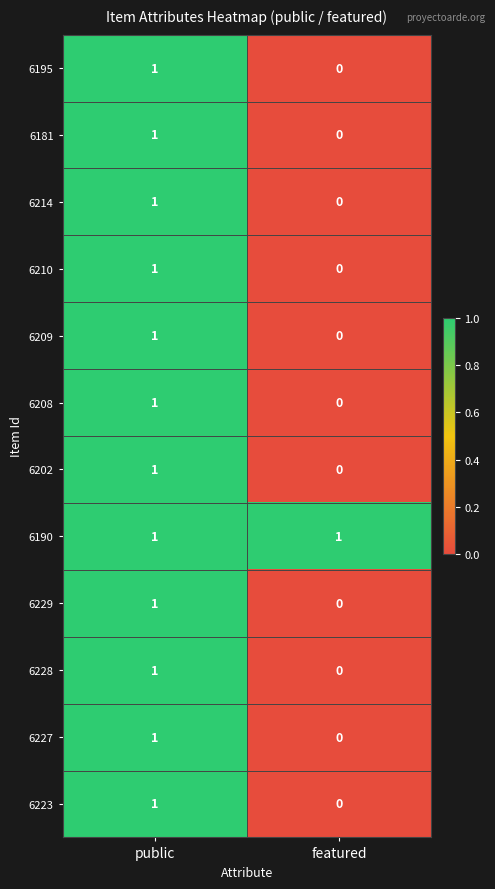

Is the value of 6208 at public greater than the value of 6229 at featured?

Yes